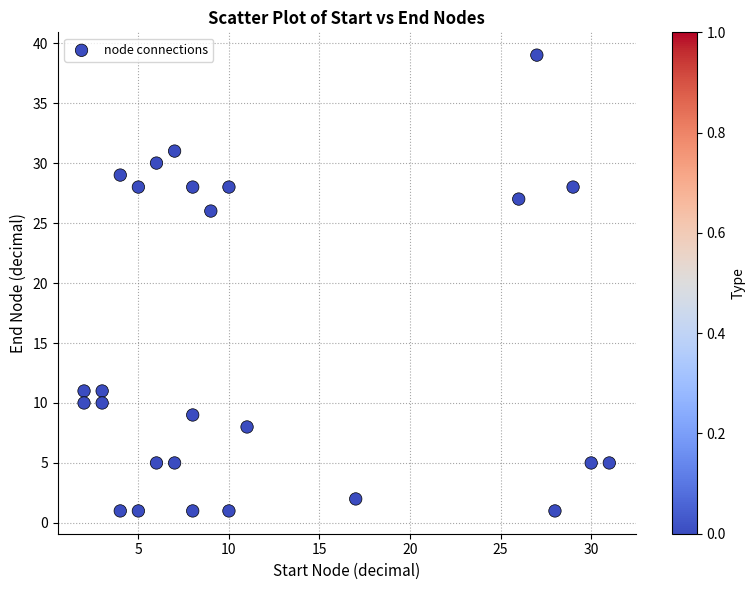

What is the range of X values (max minus min)?

29